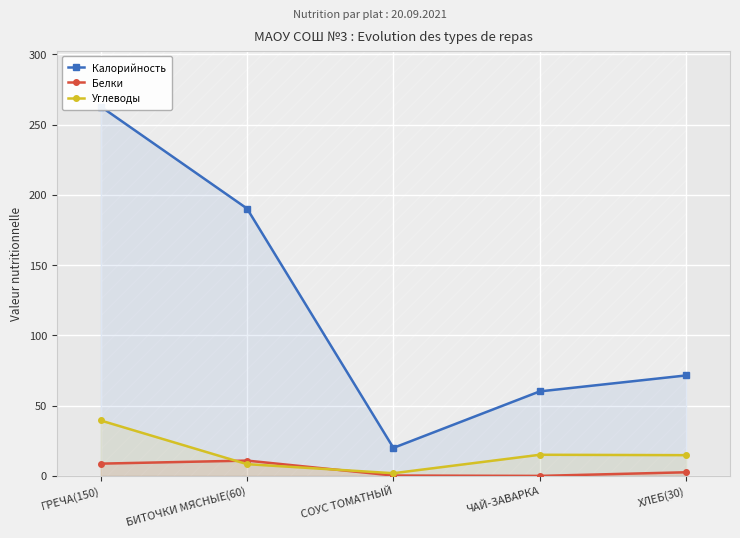

At which category is the sum across all series the highest?

ГРЕЧА(150)